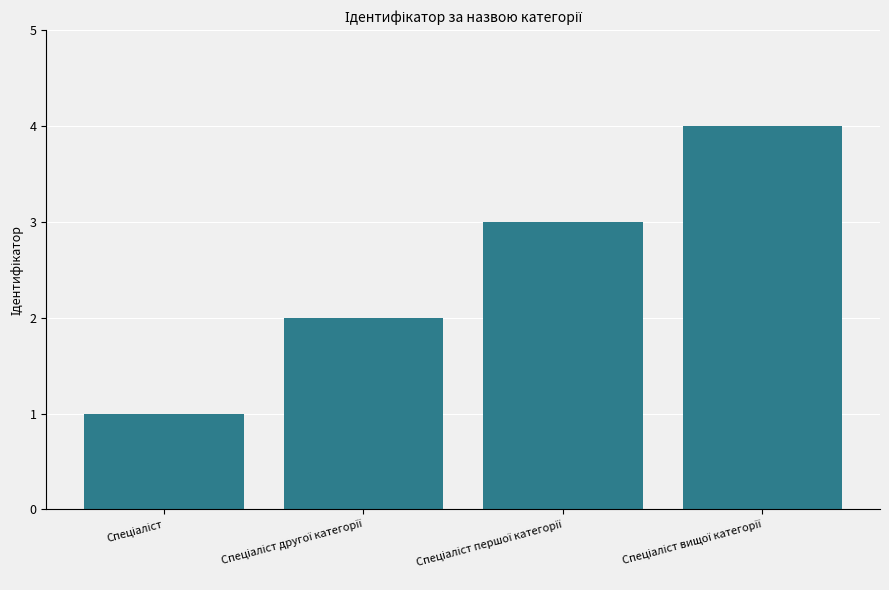

What is the difference between the maximum and minimum values?

3